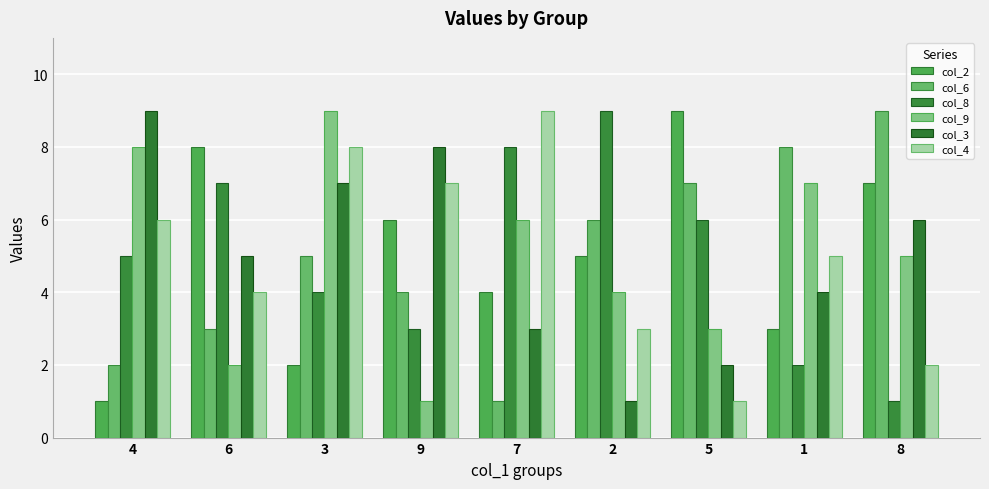

How many groups of bars are there?

9